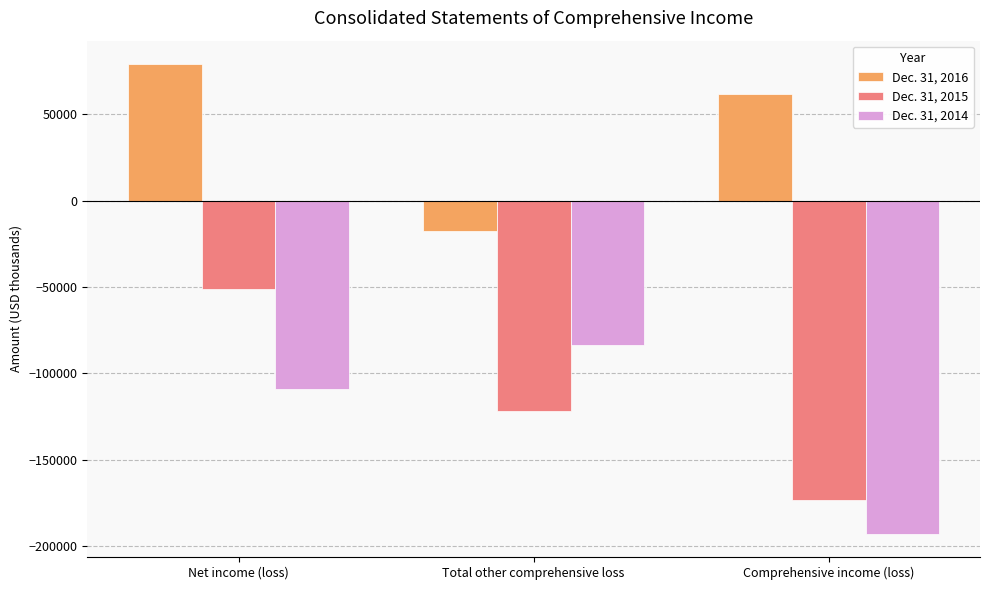

Which series has the largest range (max minus min)?

Dec. 31, 2015